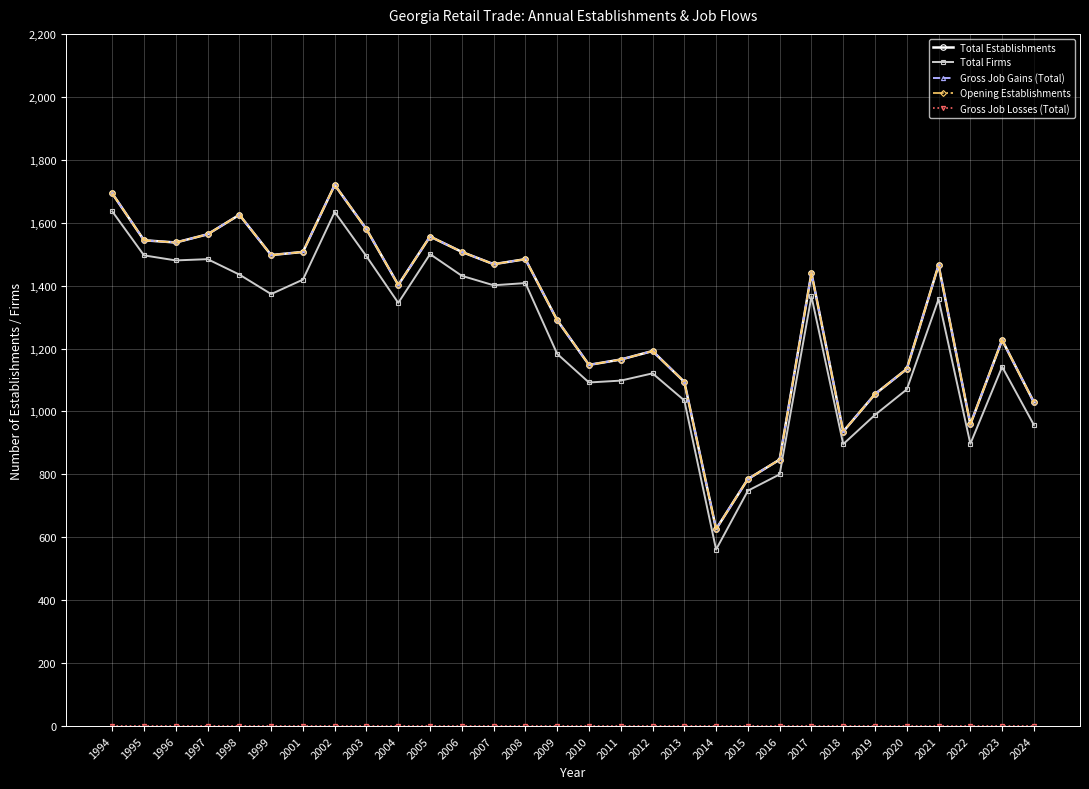

Does the chart have visible grid lines?

Yes